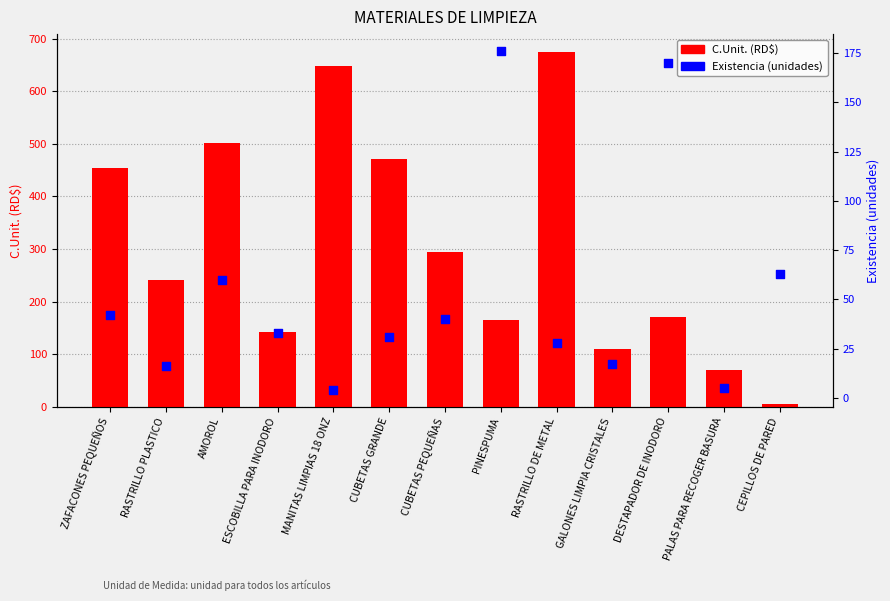

At which category is the sum across all series the highest?

RASTRILLO DE METAL